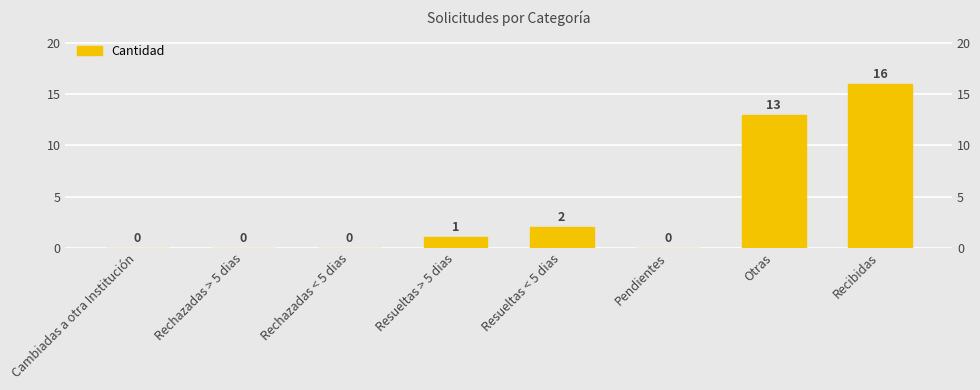

Are the bars horizontal?

No